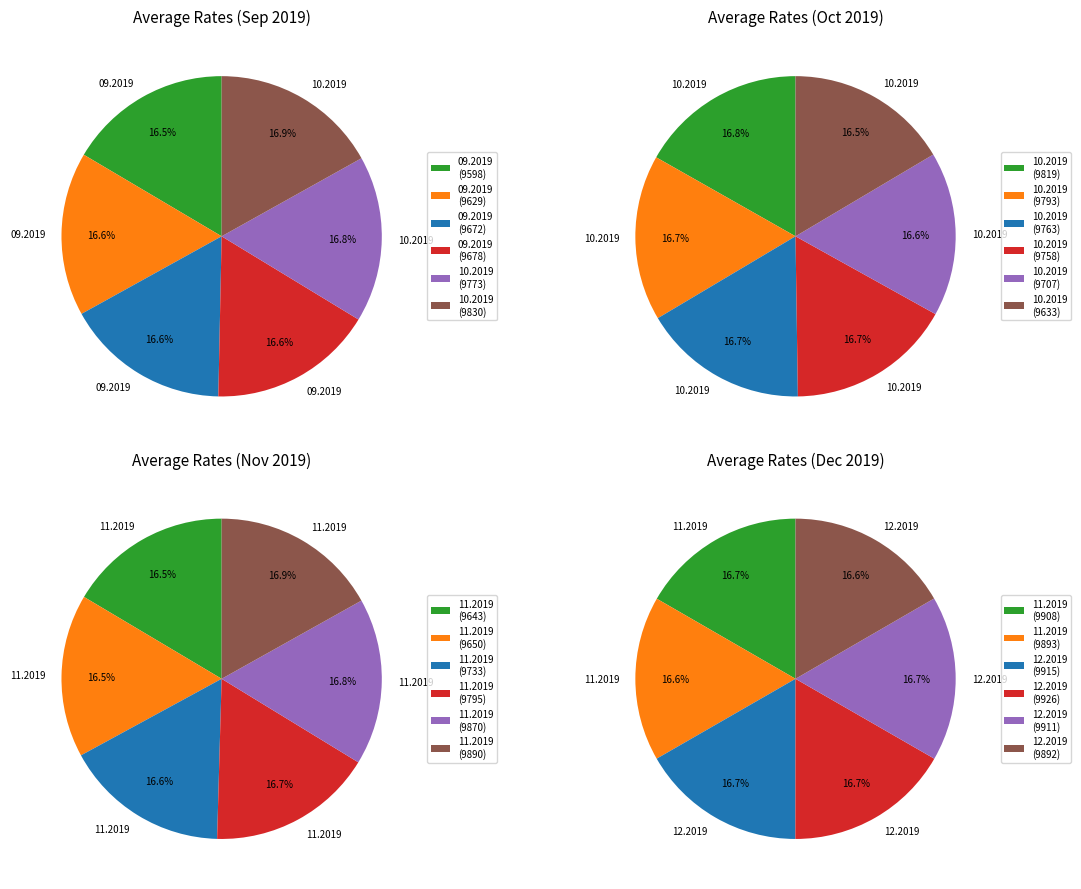

True or false: 17.10.2019 accounts for 1% of the total.

False